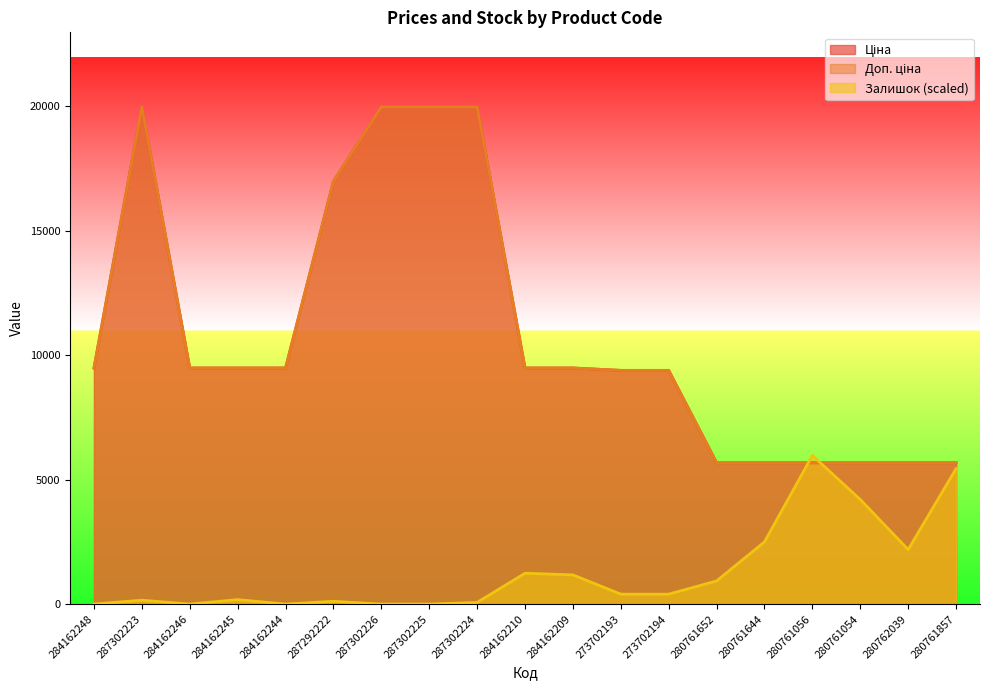

How many lines are shown in the chart?

3